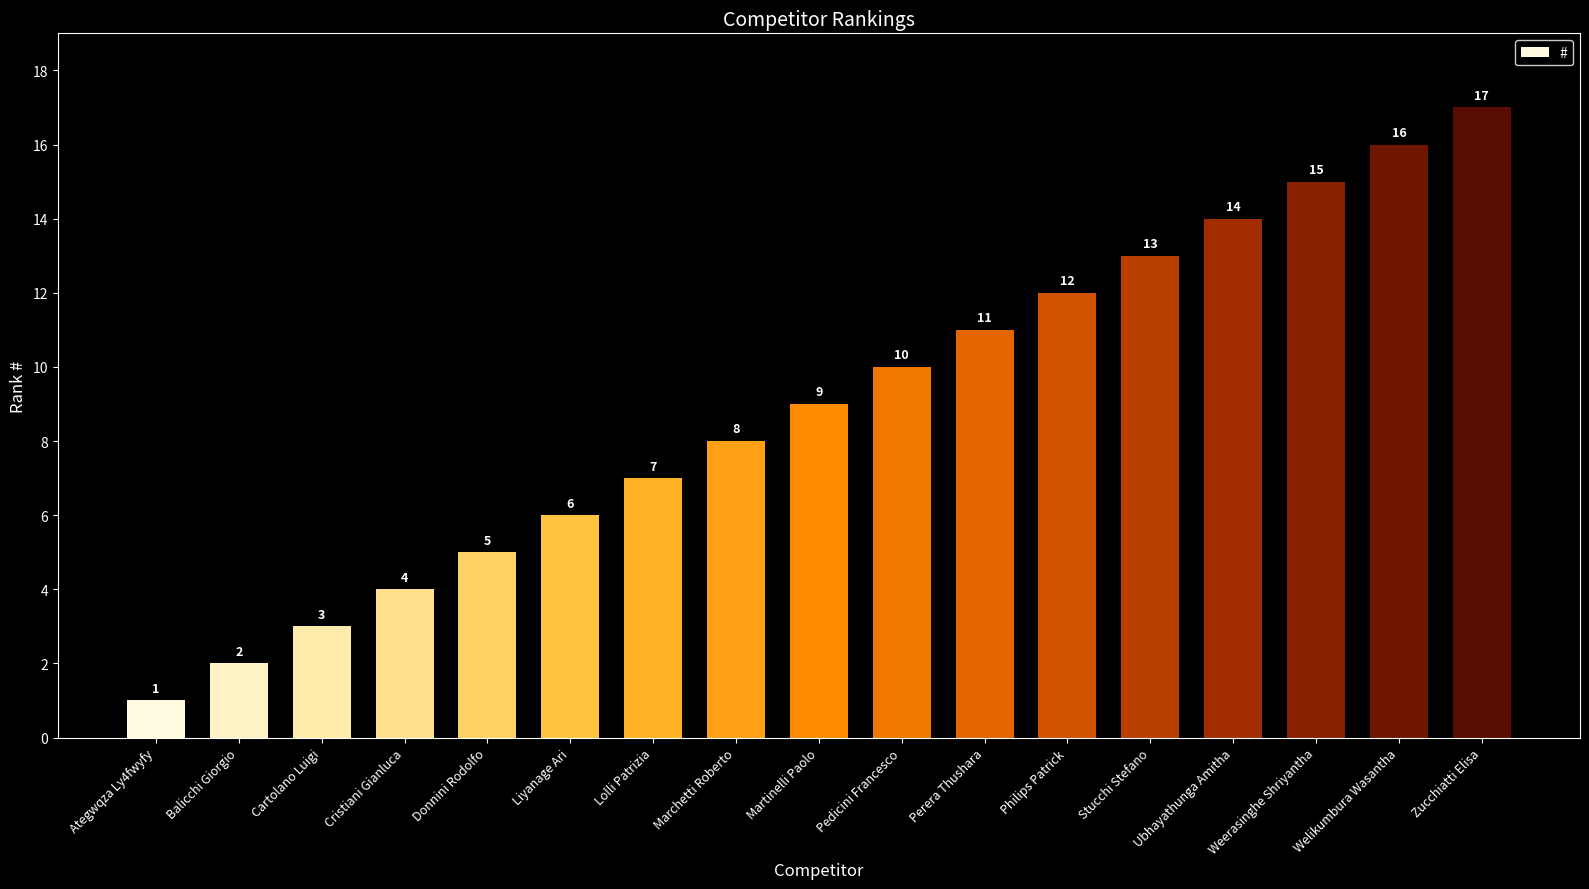

What is the ratio of the value at Marchetti Roberto to the value at Philips Patrick?

0.7